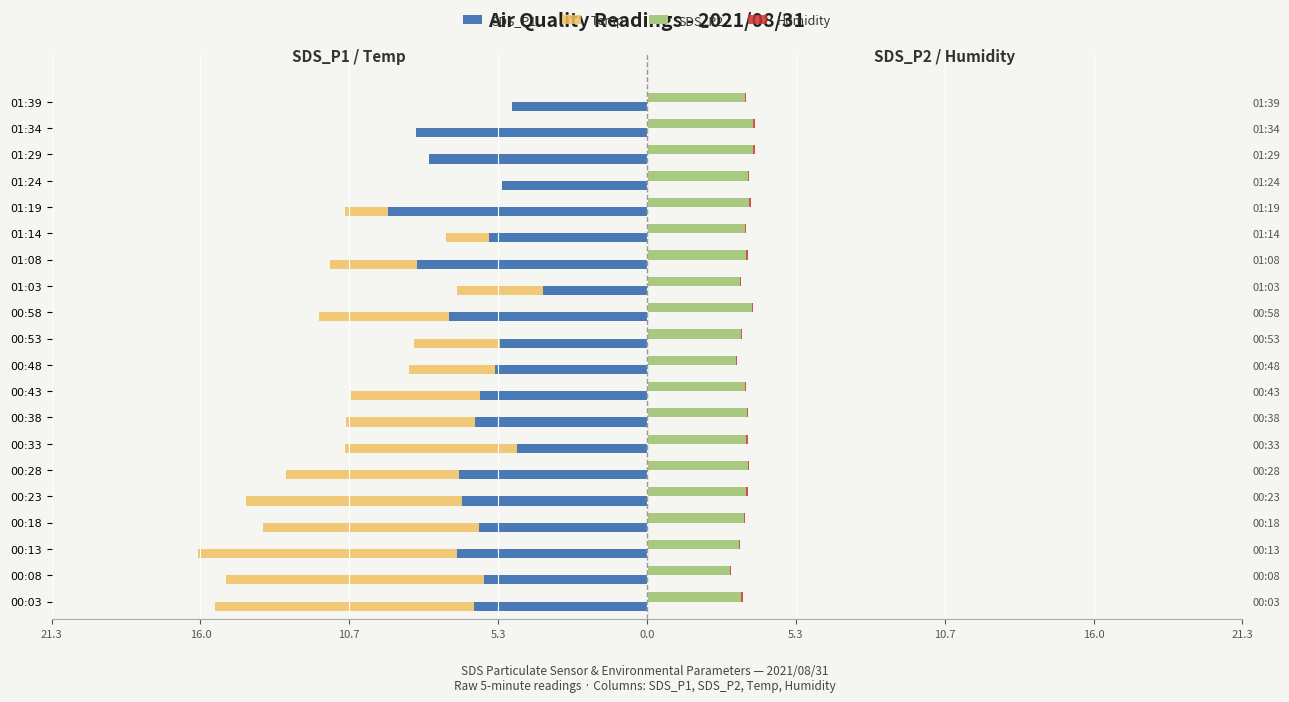

Which series has the widest spread of values?

Temp